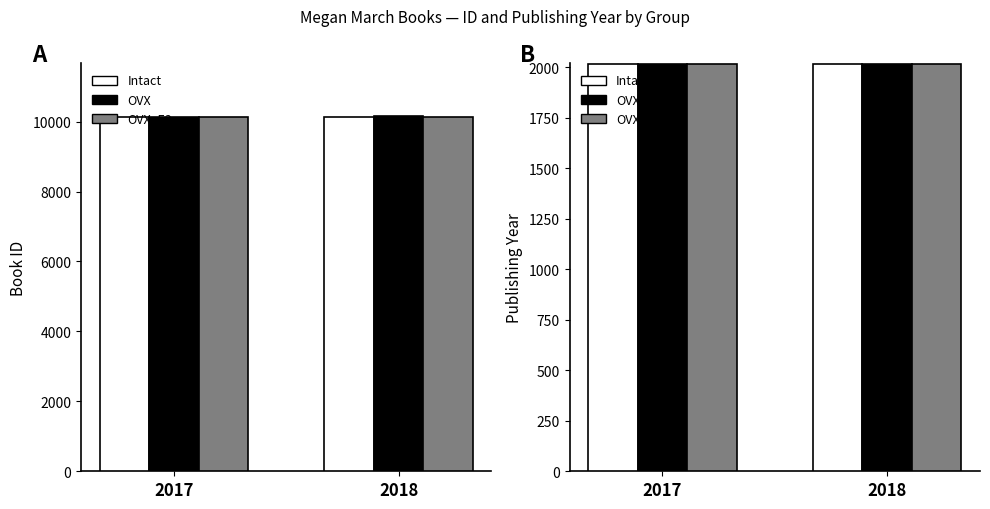

Between 2017 and 2018, which series saw the biggest shift?

Intact